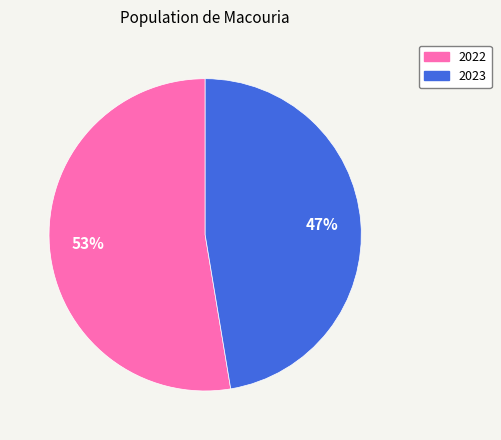

True or false: 2022 accounts for 63% of the total.

False